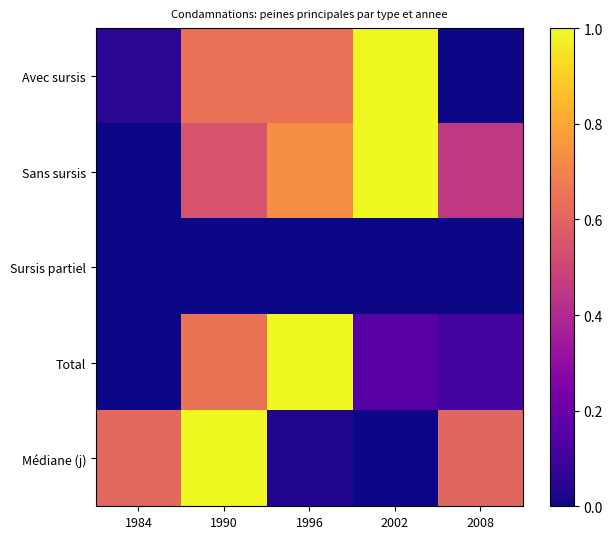

What is the difference between the highest and lowest values at 1990?

1.0